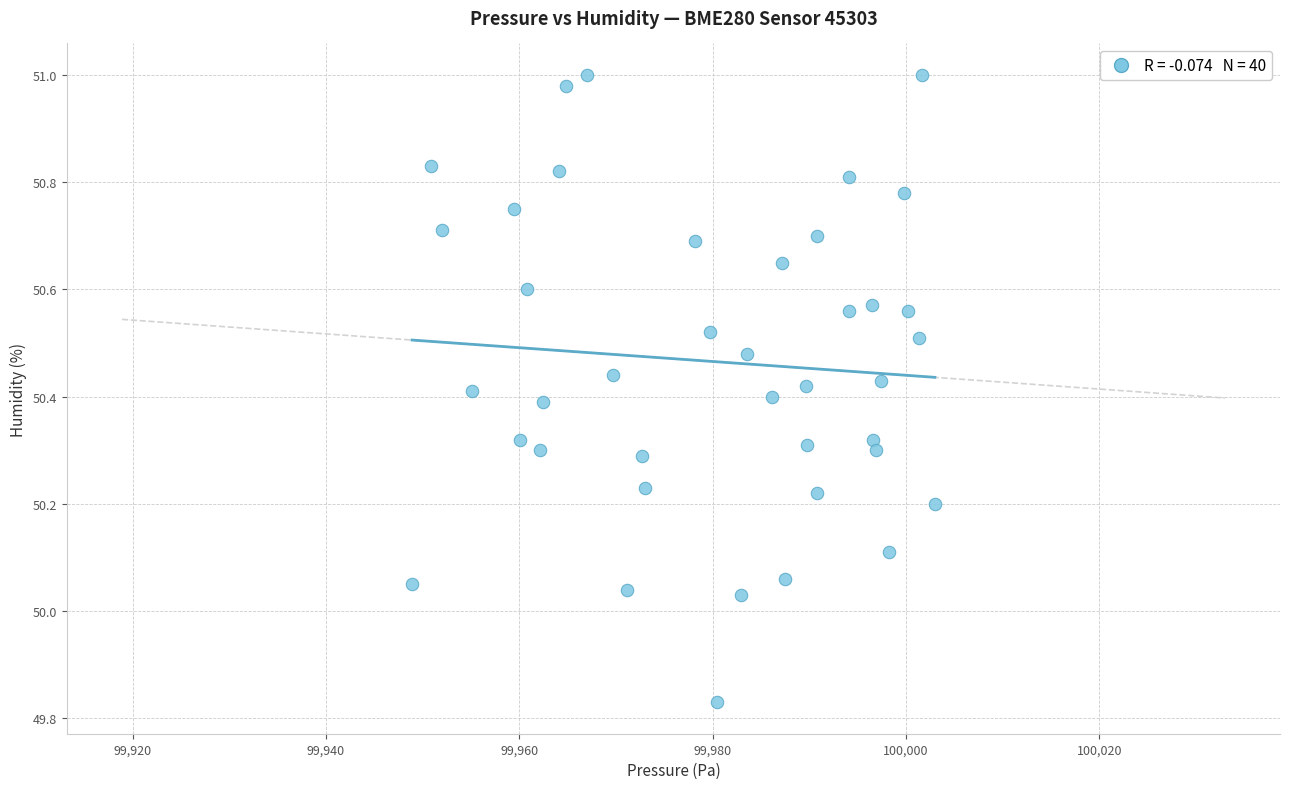

What is the range of X values (max minus min)?

54.1